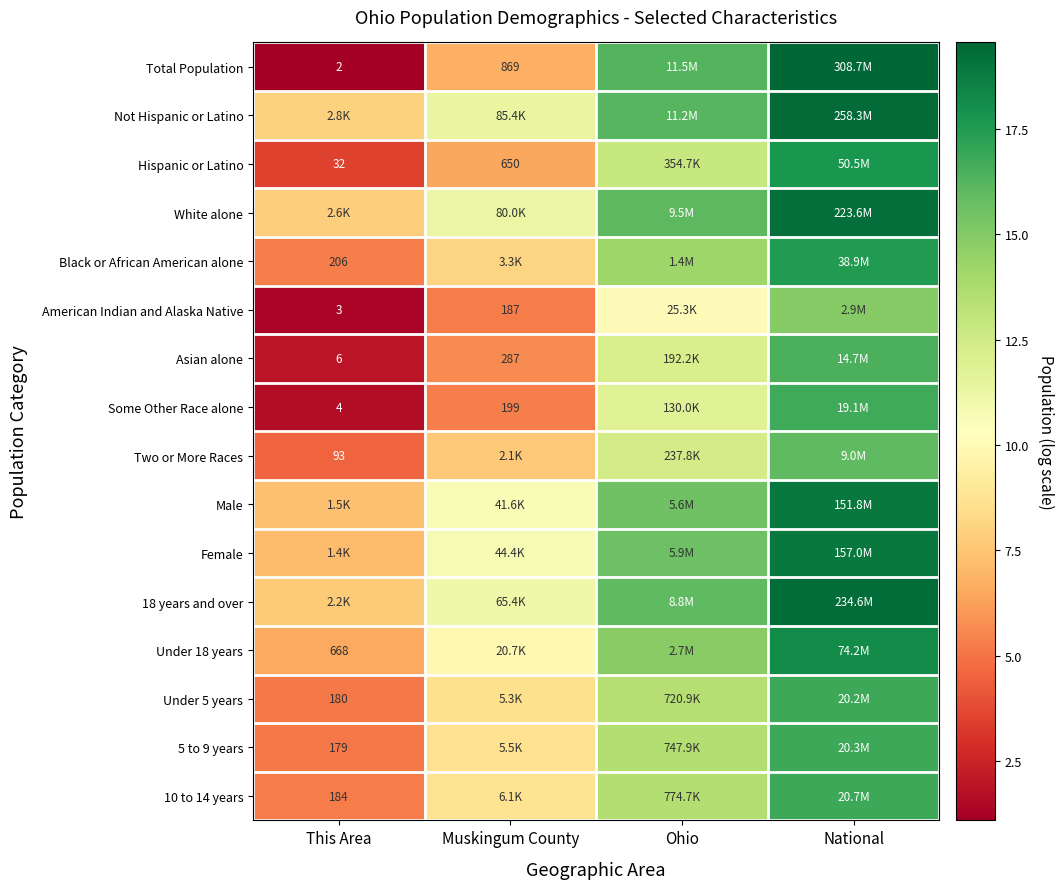

How many series are shown in this chart?

16